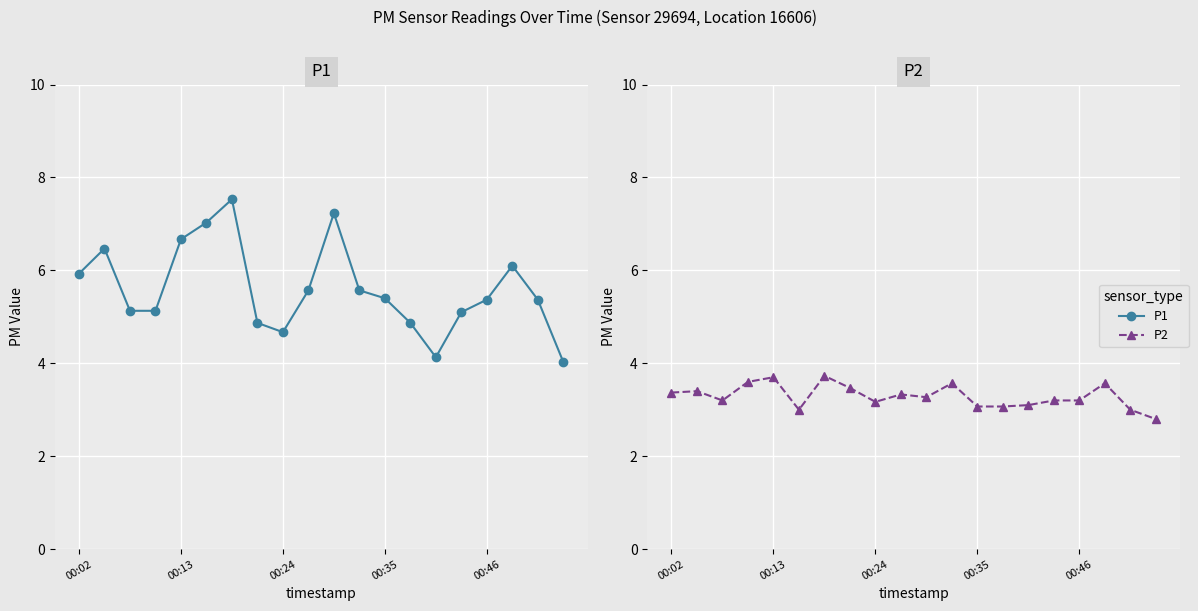

Where is P2 nearest to the value 3?

5